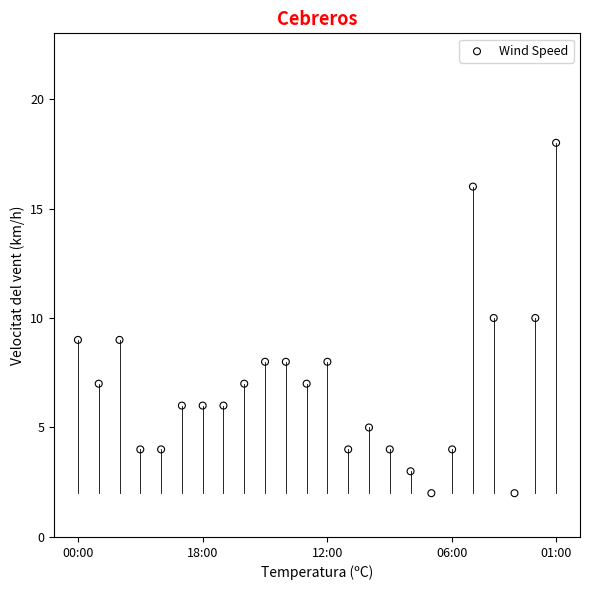

What is the range of Y values (max minus min)?

16